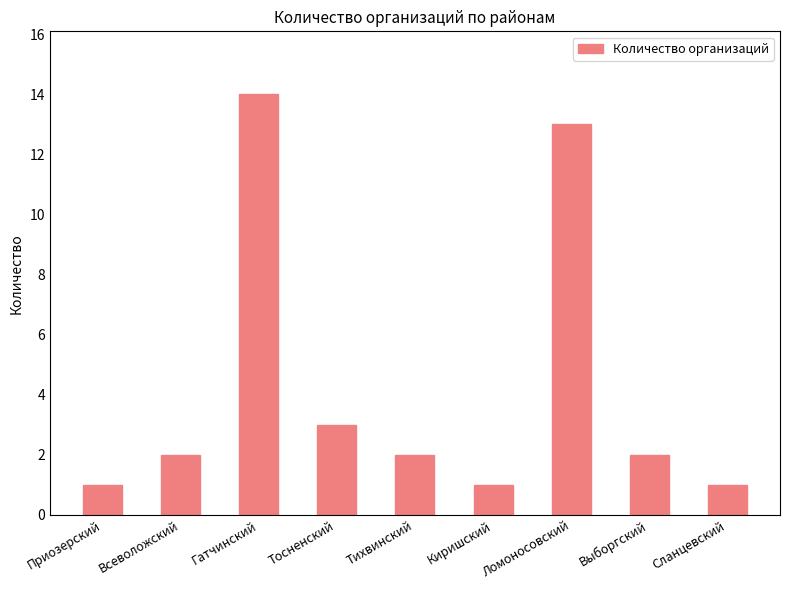

What is the value of the 4th bar from the left?

3